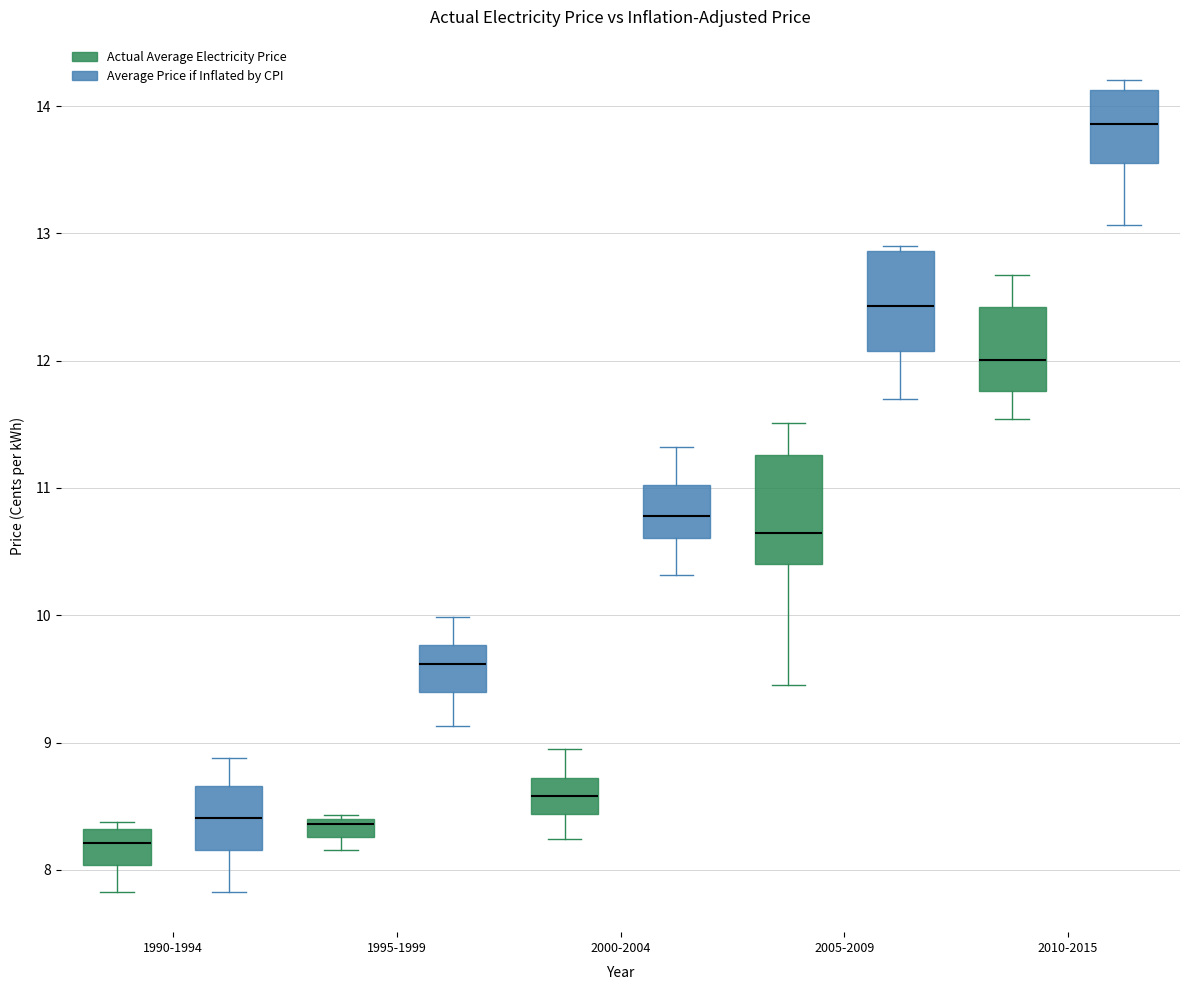

Where is the lower edge of the box for 1990-1994 (Average Price if Inflated by CPI) on the y-axis? The values are not printed on the chart, so give them approximately, as read against the axis.

8.2